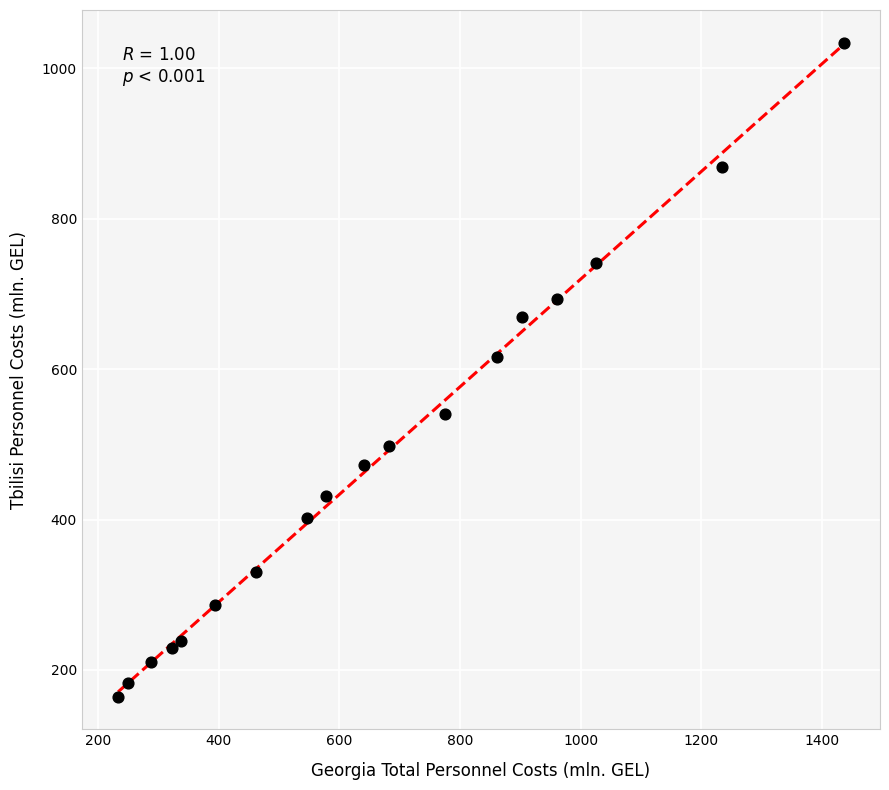

What is the range of X values (max minus min)?

1202.1